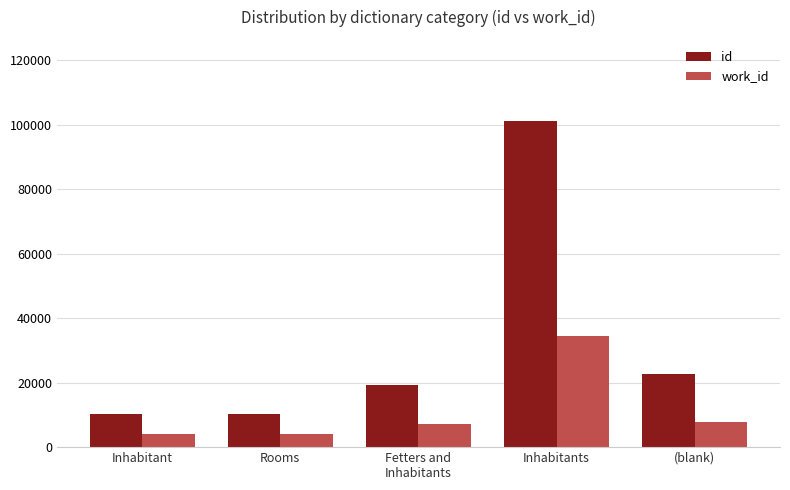

What is the average value of the id series?

32760